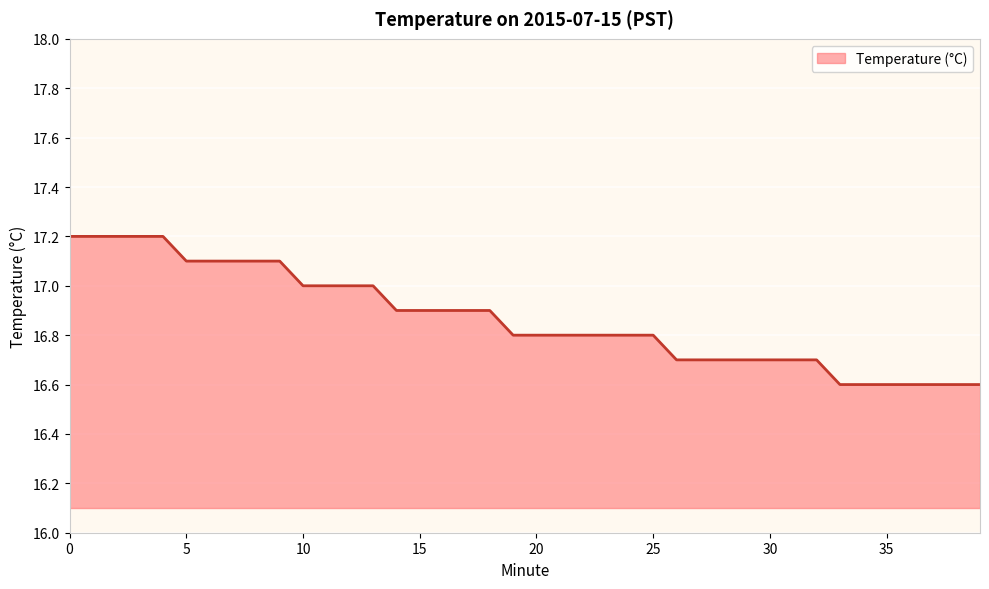

What is the difference between the maximum and minimum values?

0.6